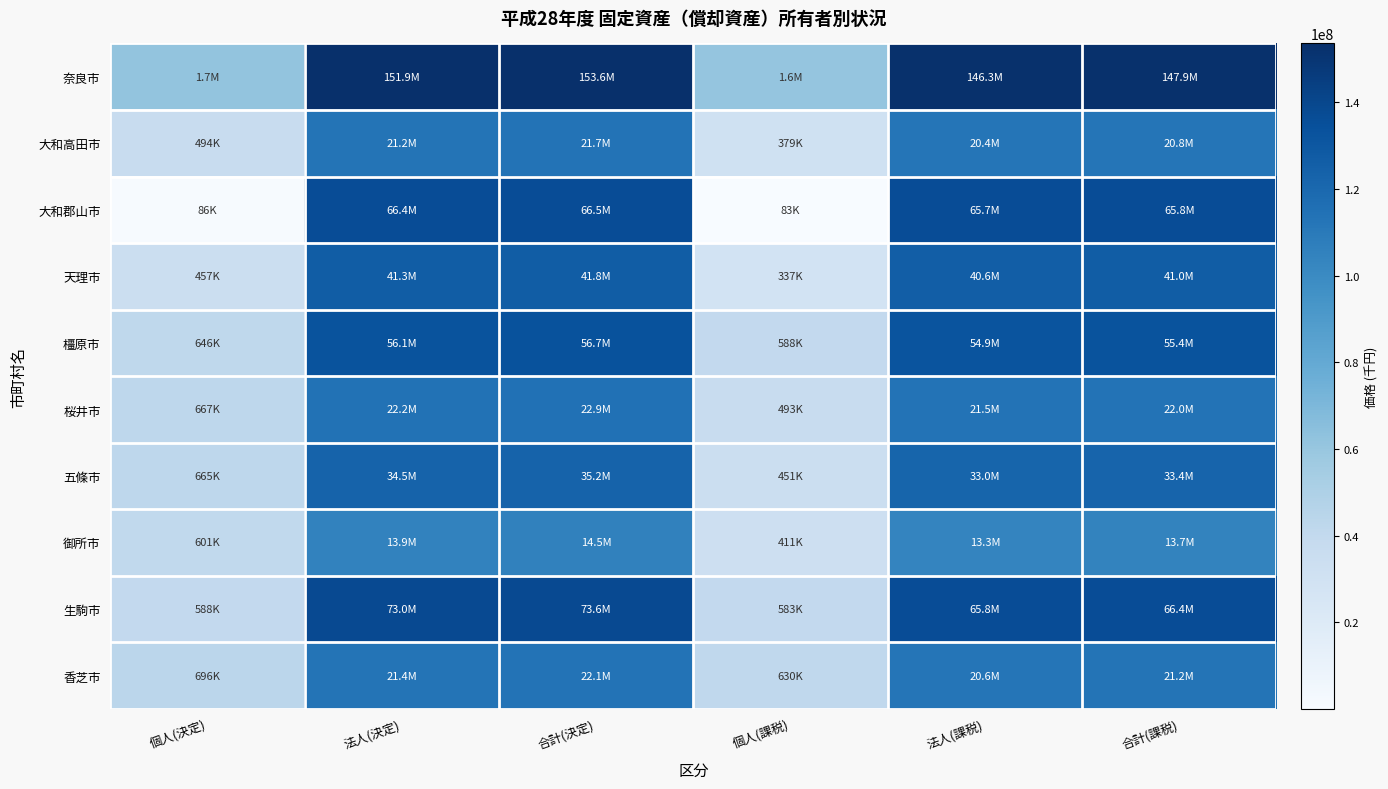

List the series in order of their peak value, highest first.

奈良市, 生駒市, 大和郡山市, 橿原市, 天理市, 五條市, 桜井市, 香芝市, 大和高田市, 御所市